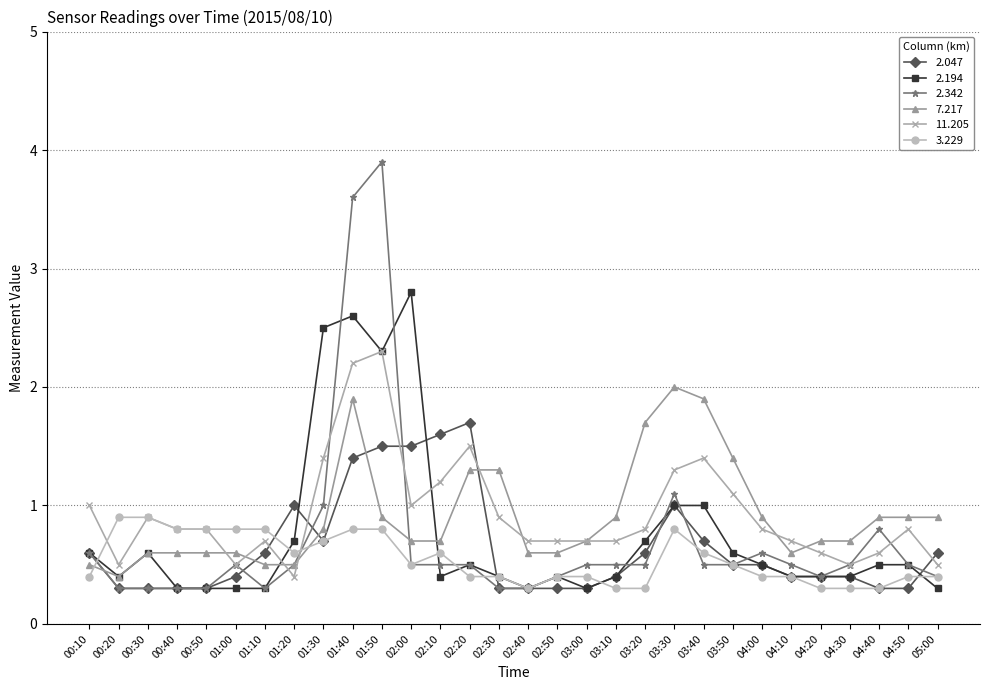

Is the value of 2.342 at 00:40 greater than the value of 11.205 at 05:00?

No